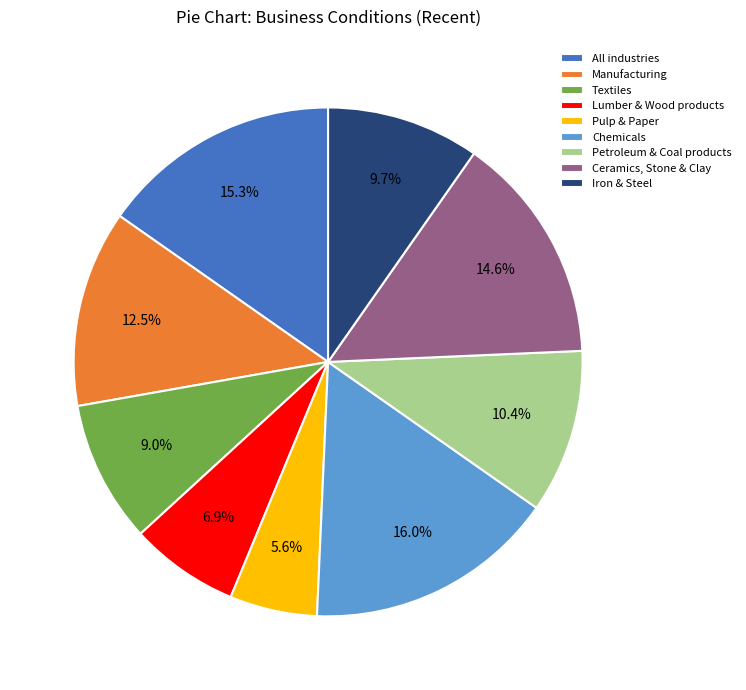

Is All industries the majority of the pie?

No